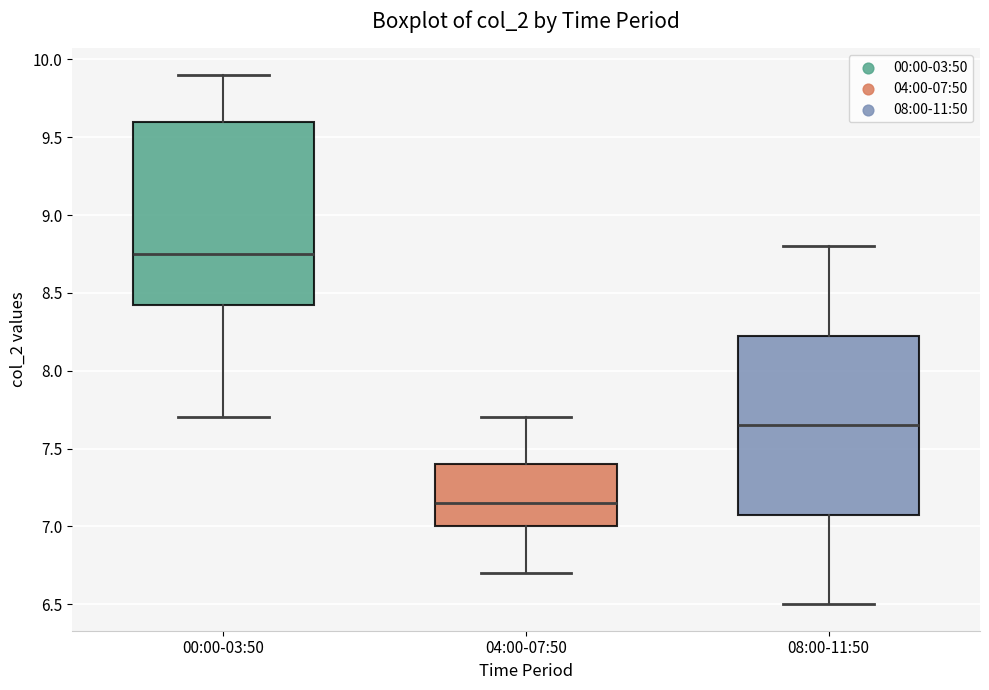

Where is the lower edge of the box for 04:00-07:50 on the y-axis? The values are not printed on the chart, so give them approximately, as read against the axis.

7.00